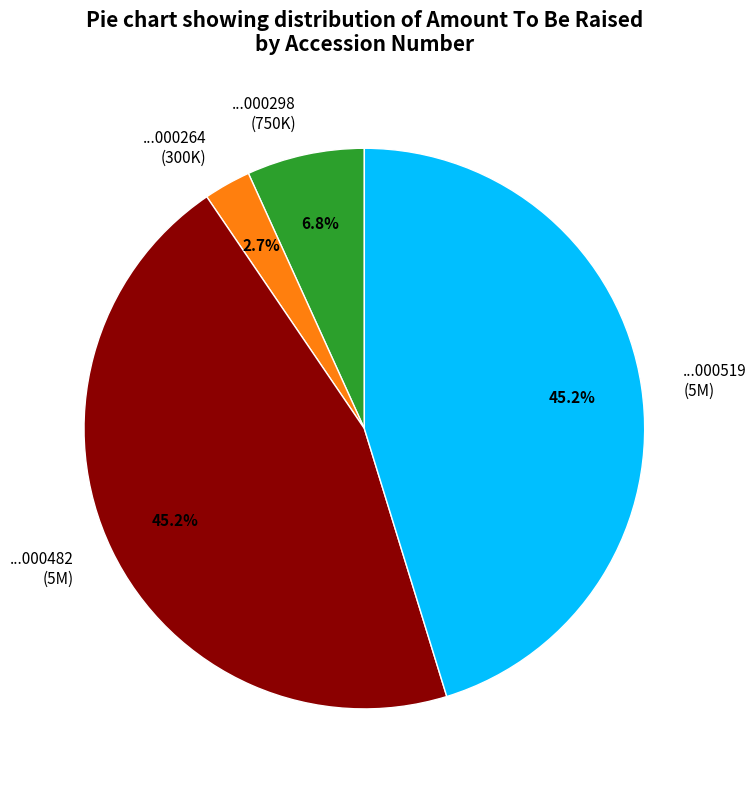

Is there any slice that represents more than half of the pie?

No